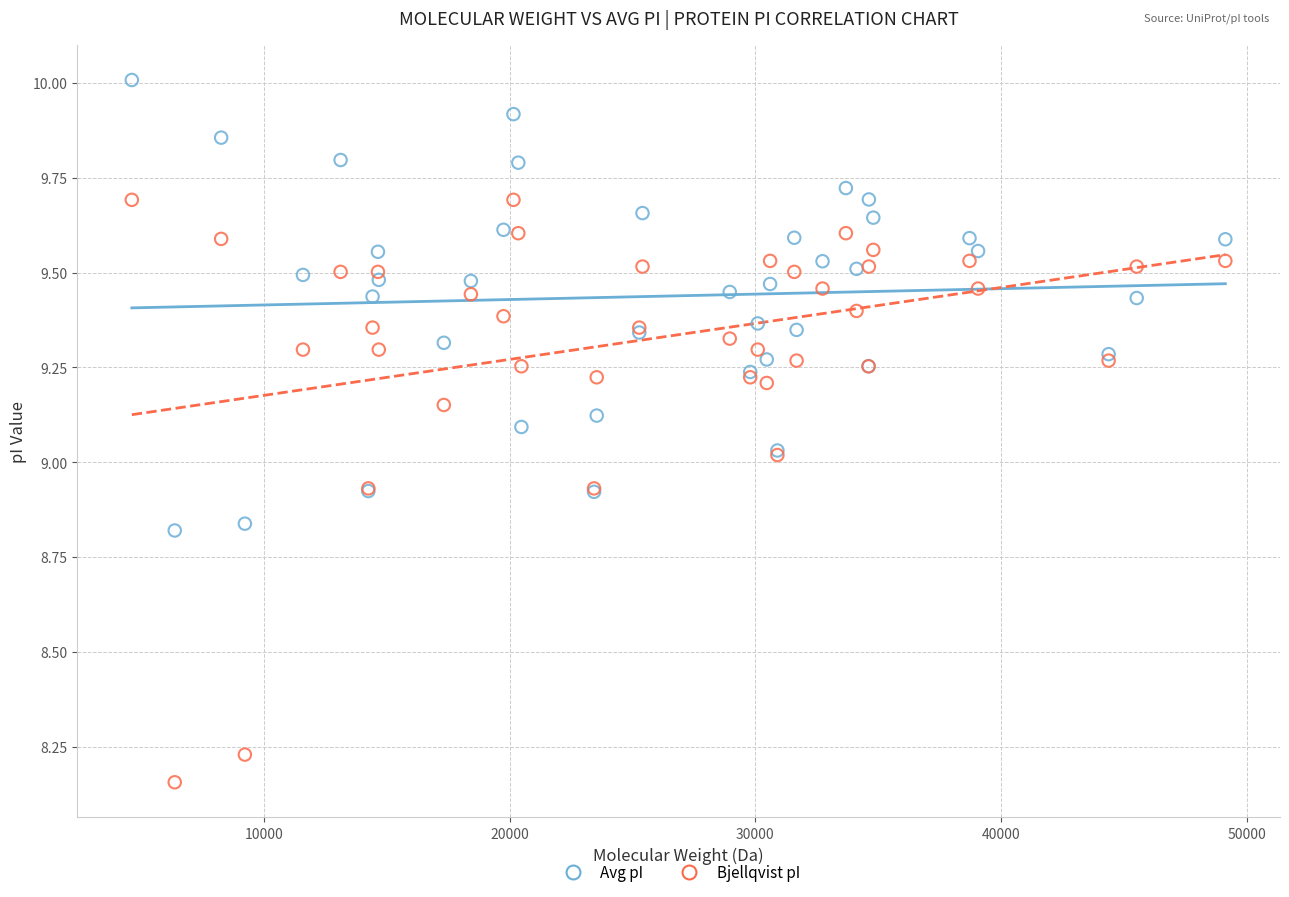

Which series contains the highest Y value?

Avg pI